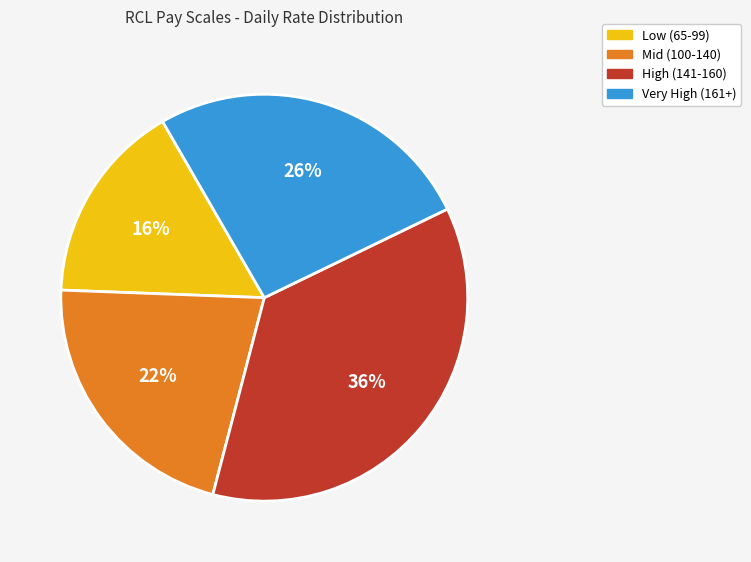

How many segments does this pie chart have?

4